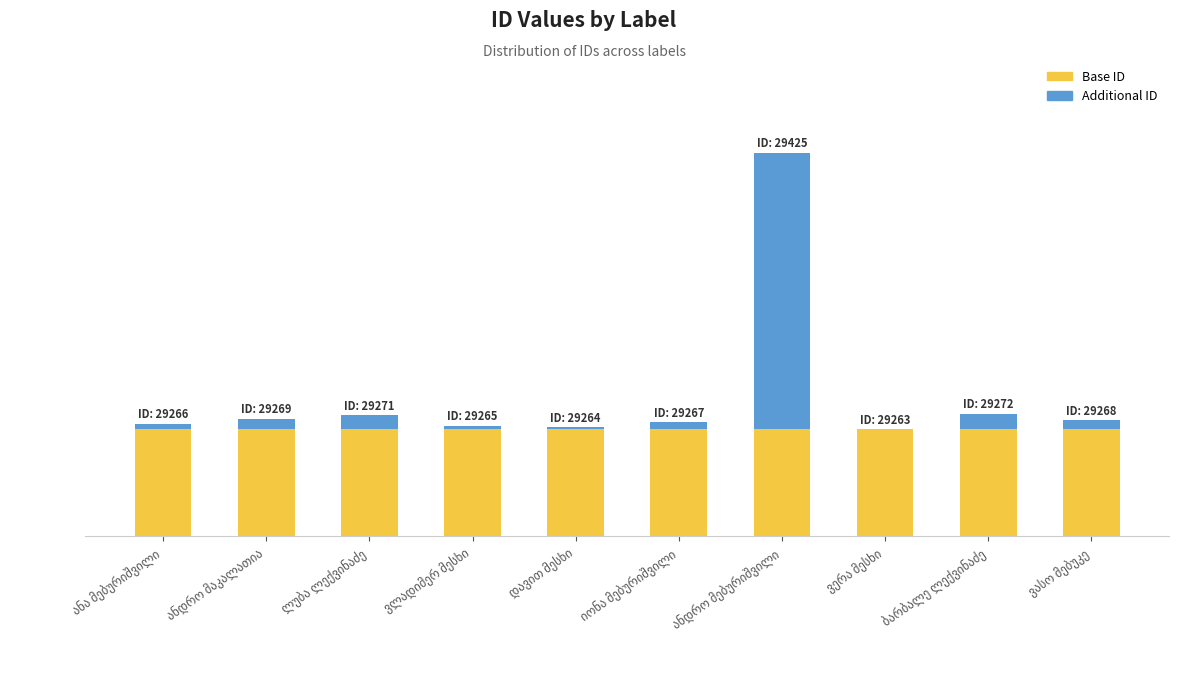

List the labels in order of Base ID value, largest first.

ანა მებურიშვილი, ანდრო მაკალათია, ლუბა ლექვინაძე, ვლადიმერ მესხი, დავით მესხი, იონა მებურიშვილი, ანდრო მებურიშვილი, ვერა მესხი, ბარბალე ლექვინაძე, ვასო მებუკე